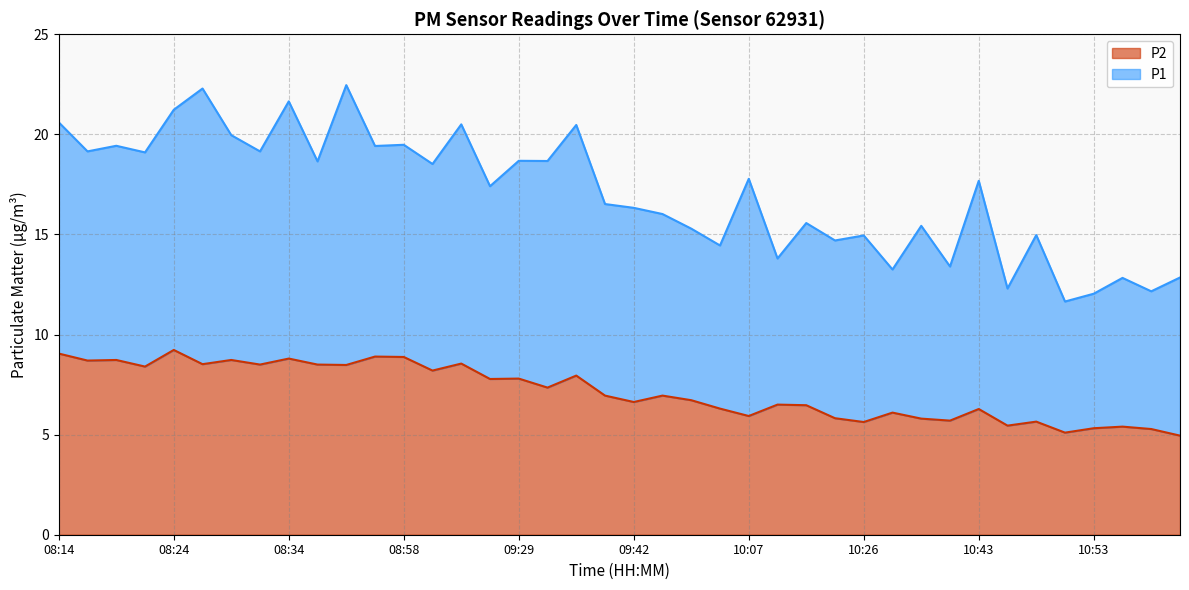

List the labels in order of value, largest first.

08:24, 08:14, 08:52, 08:58, 08:34, 08:19, 08:29, 08:17, 09:11, 08:27, 08:32, 08:37, 08:48, 08:22, 09:07, 09:37, 09:29, 09:26, 09:34, 09:39, 09:45, 09:54, 09:42, 10:09, 10:15, 09:57, 10:43, 10:29, 10:07, 10:21, 10:31, 10:40, 10:48, 10:26, 10:46, 10:56, 10:53, 11:02, 10:51, 11:05